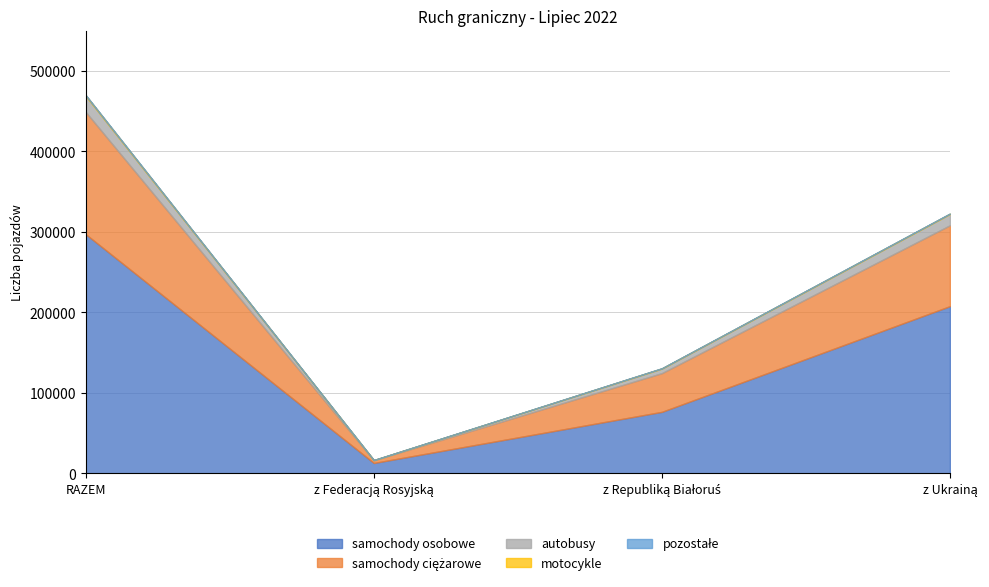

Where does the motocykle series first go above 589?

RAZEM